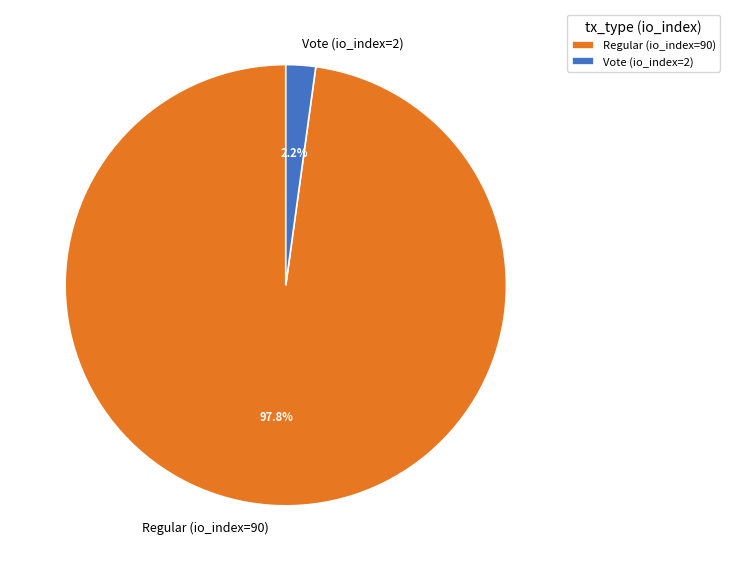

Between Regular (io_index=90) and Vote (io_index=2), which is larger?

Regular (io_index=90)